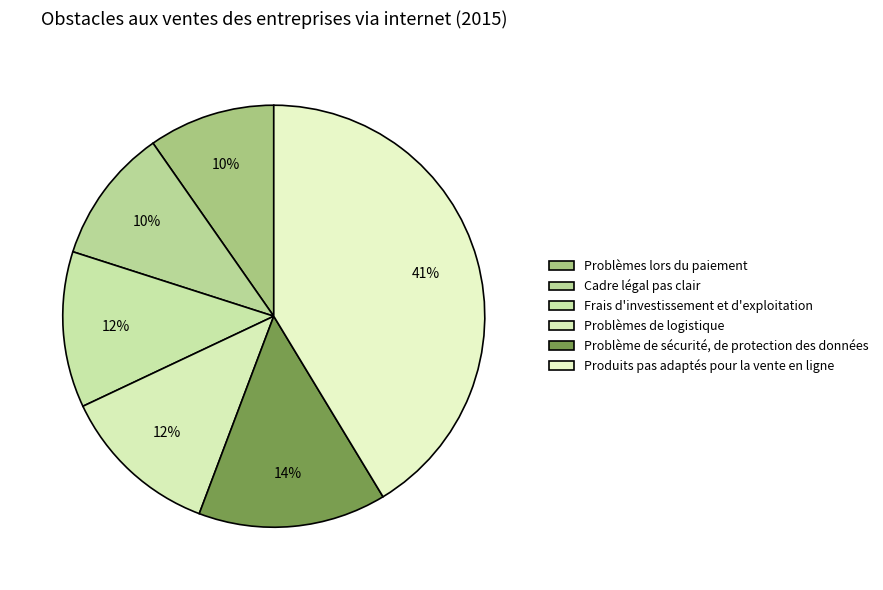

Rank the categories by value from highest to lowest.

Produits pas adaptés pour la vente en ligne, Problème de sécurité, de protection des données, Problèmes de logistique, Frais d'investissement et d'exploitation, Cadre légal pas clair, Problèmes lors du paiement